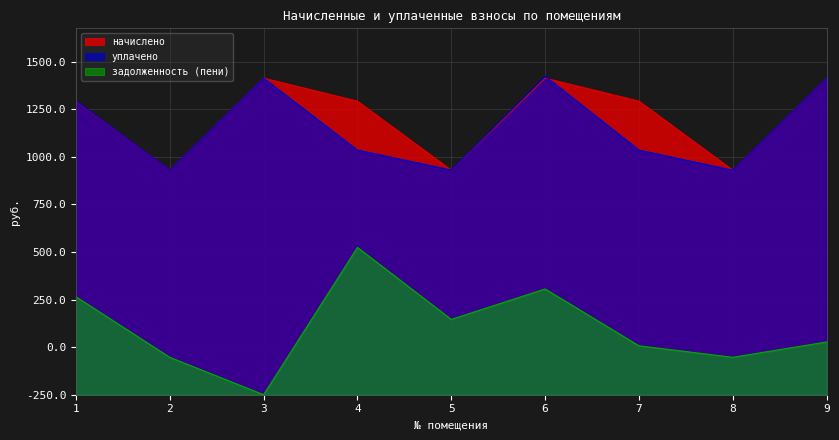

Which category has the lowest value across all series?

3